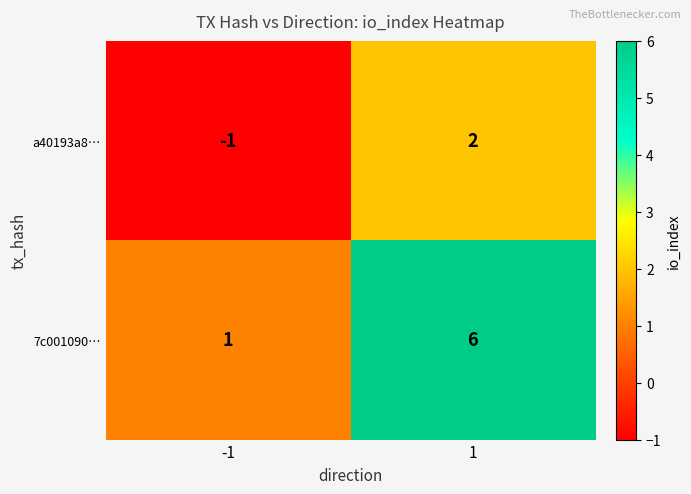

What is the minimum value shown in the chart?

-1